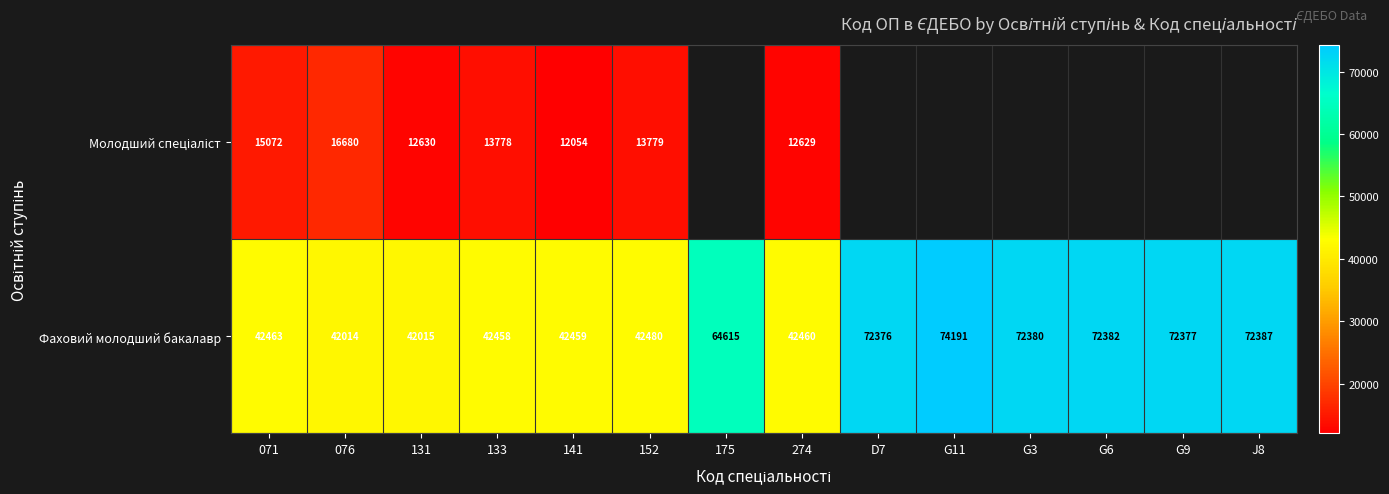

The value of Фаховий молодший бакалавр at 175 is 38787. True or false?

False